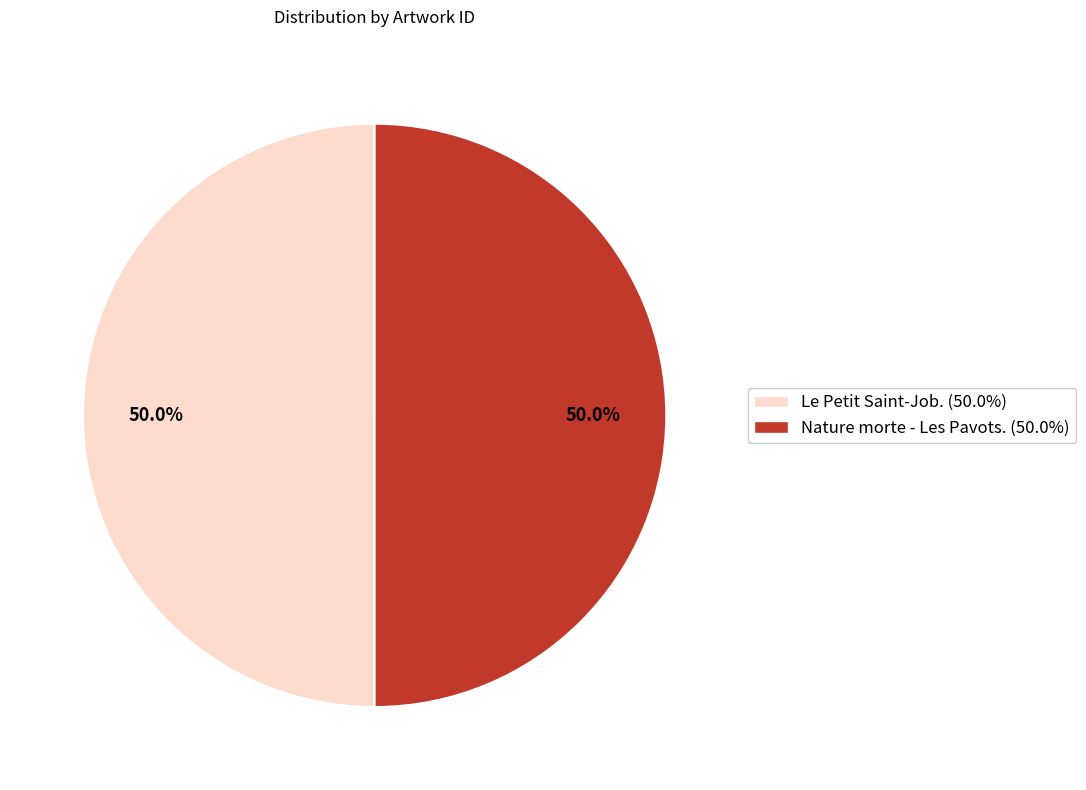

Approximately how many times larger is the value at Nature morte - Les Pavots. compared to Le Petit Saint-Job.?

1.0